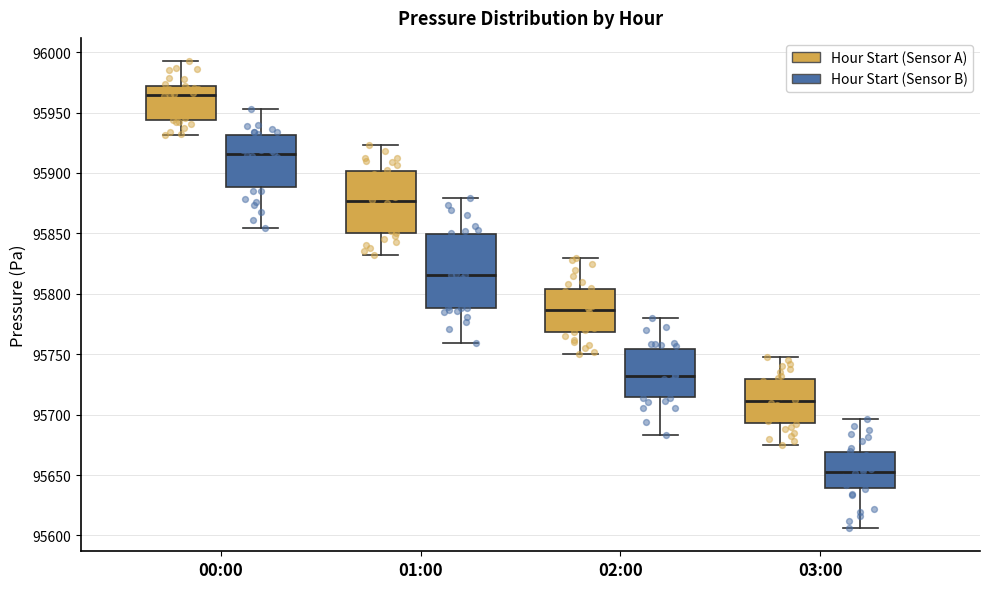

Which box has the lowest median line?

03:00 (Hour Start (Sensor B))